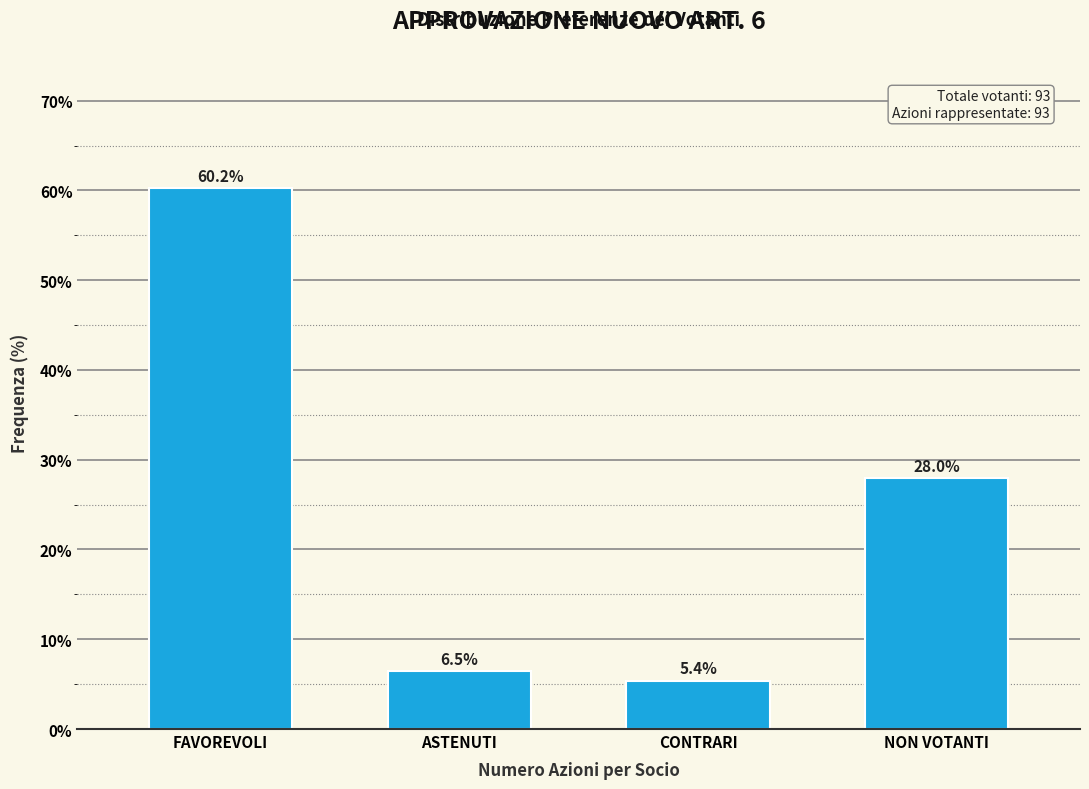

Reading left to right, extract all data points from this chart.

FAVOREVOLI=60.2	ASTENUTI=6.5	CONTRARI=5.4	NON VOTANTI=28.0